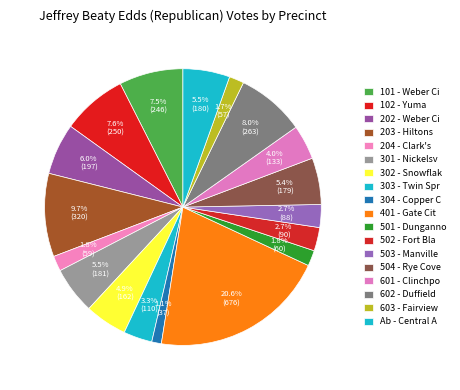

What portion of the pie excludes 503 - Manville?

97.3%